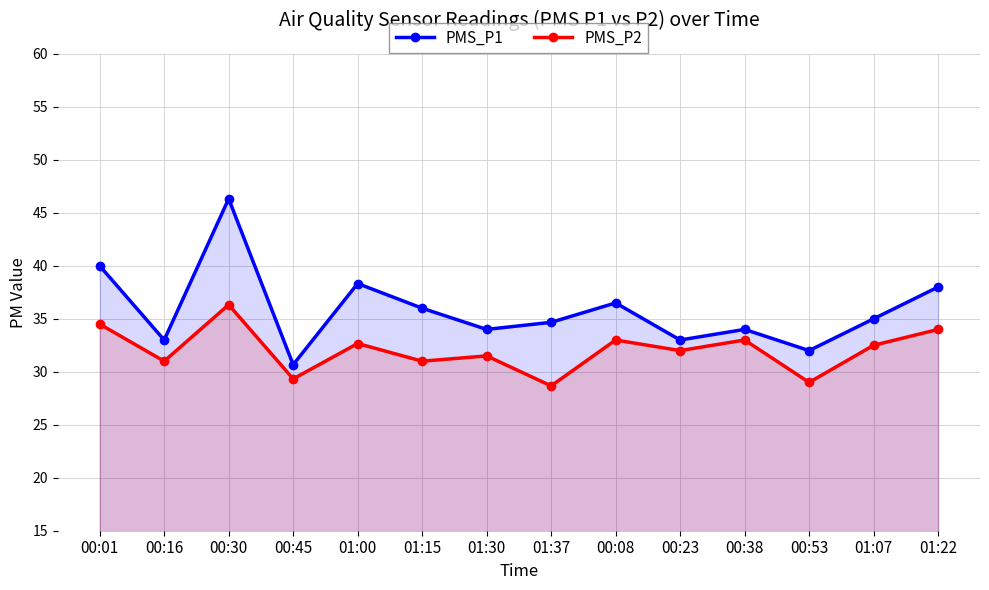

What is the difference between the second highest and minimum values in the PMS_P1 series?

9.3